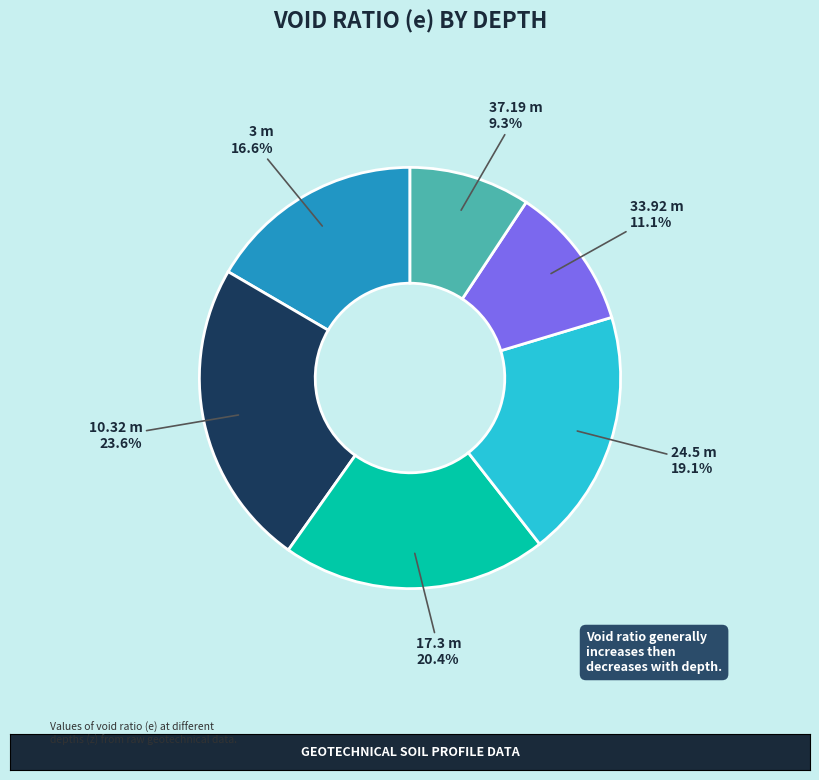

The 37.19 m slice represents 21% of the pie. True or false?

False